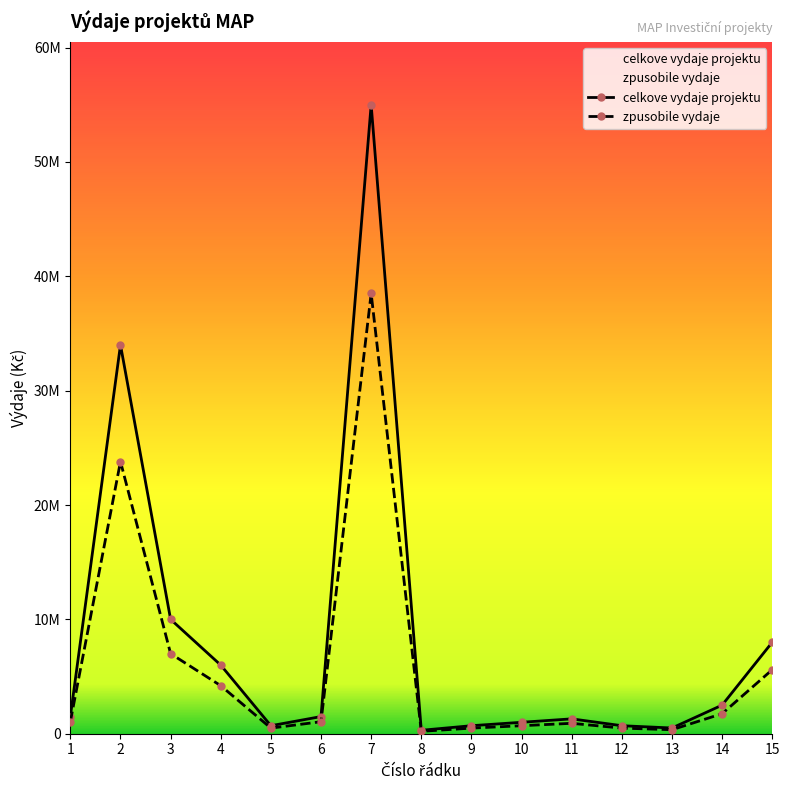

Reading left to right, list all the values displayed in this chart.

celkove vydaje projektu: 1=1500000	2=34000000	3=10000000	4=6000000	5=700000	6=1500000	7=55000000	8=300000	9=700000	10=1000000	11=1300000	12=700000	13=500000	14=2500000	15=8000000
zpusobile vydaje: 1=1050000	2=23800000	3=7000000	4=4200000	5=490000	6=1050000	7=38500000	8=210000	9=490000	10=700000	11=910000	12=490000	13=350000	14=1750000	15=5600000